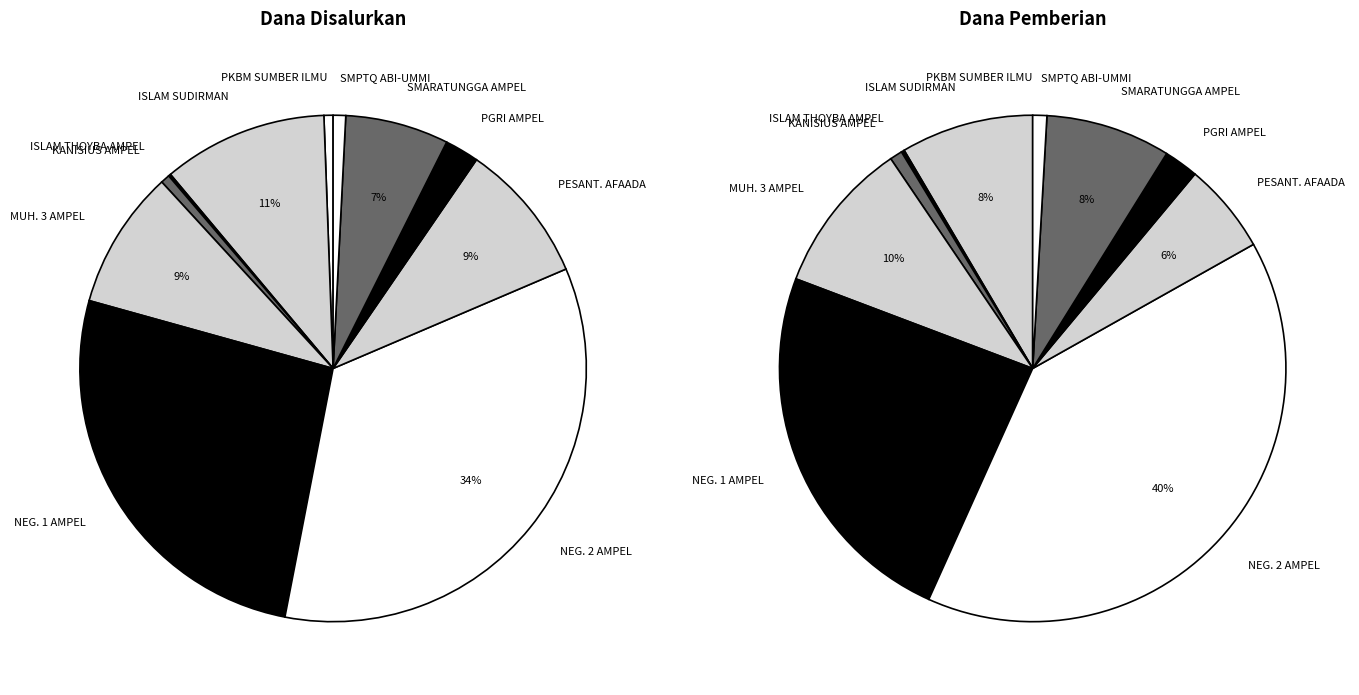

To the nearest percent, what is the difference between the largest and smallest slice percentages?

34%